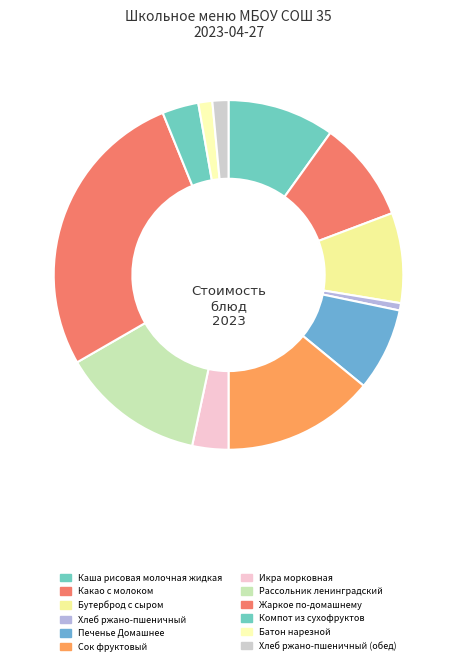

What is the smallest slice in the pie chart?

Хлеб ржано-пшеничный